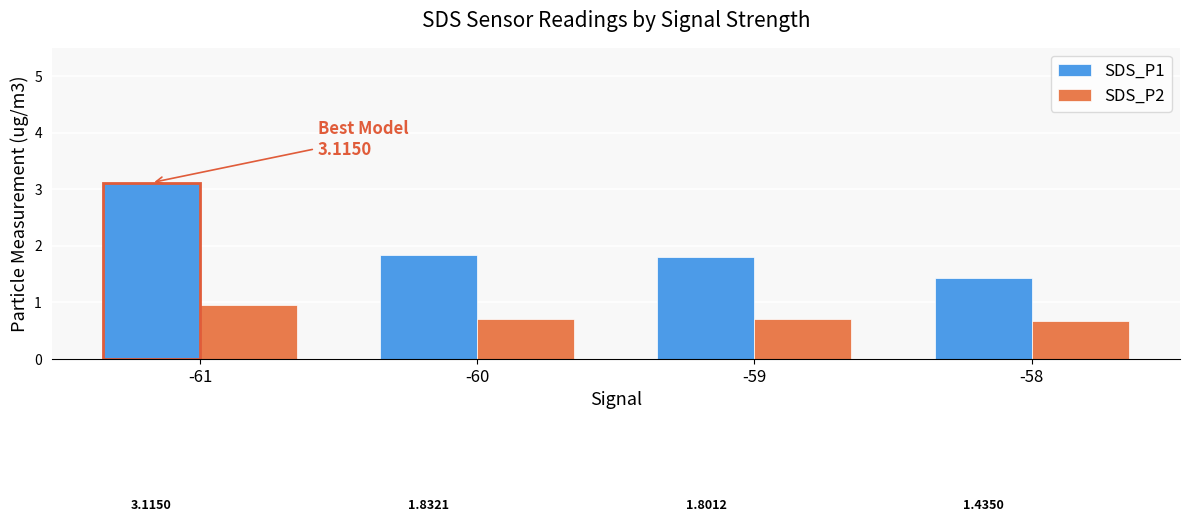

How many data points does each series have?

4